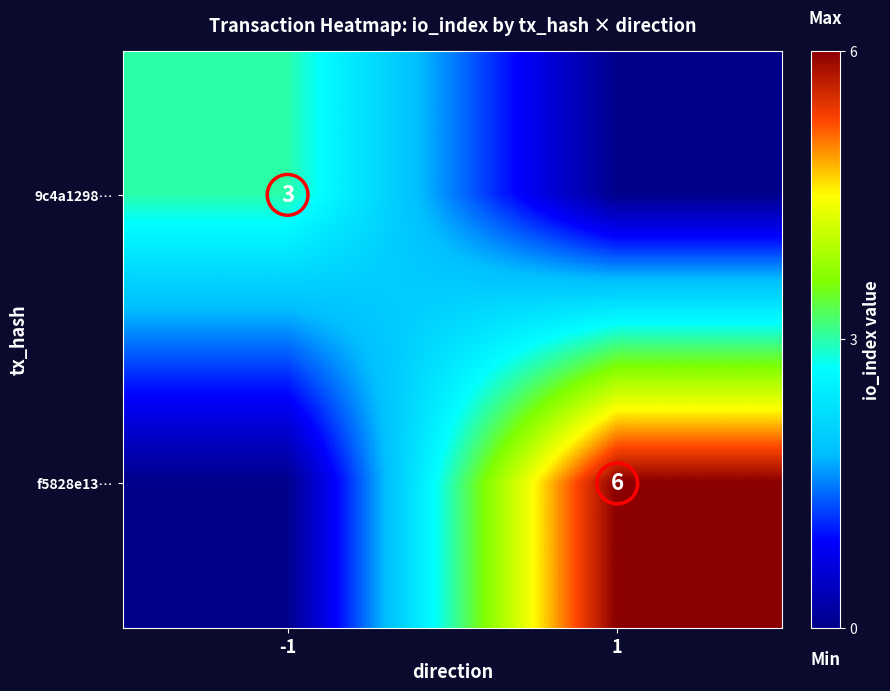

How many categories are shown in the chart?

2